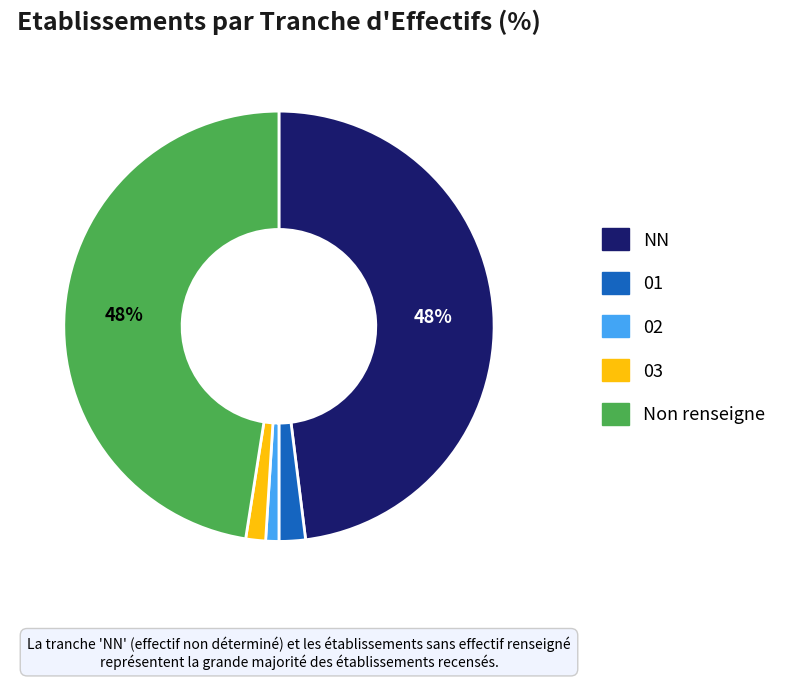

Is there a majority slice in this chart?

No